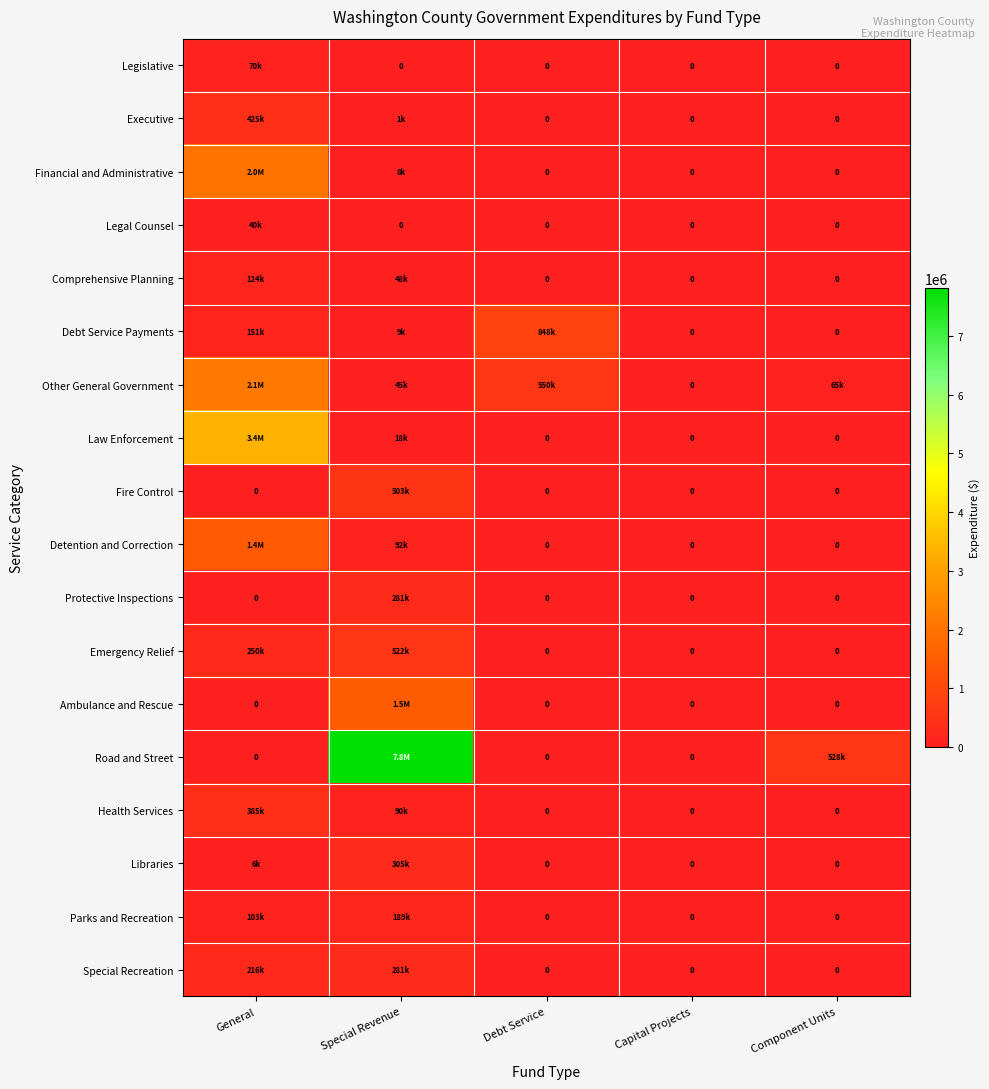

At Capital Projects, list the series in order from smallest to largest.

Legislative, Executive, Financial and Administrative, Legal Counsel, Comprehensive Planning, Debt Service Payments, Other General Government, Law Enforcement, Fire Control, Detention and Correction, Protective Inspections, Emergency Relief, Ambulance and Rescue, Road and Street, Health Services, Libraries, Parks and Recreation, Special Recreation